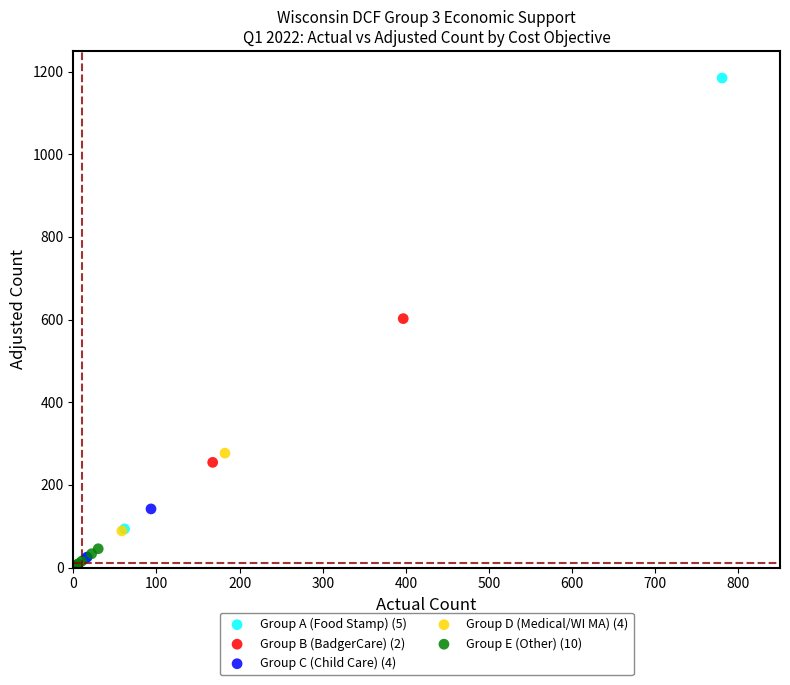

Which series has the widest spread of Y values?

Group A (Food Stamp) (5)